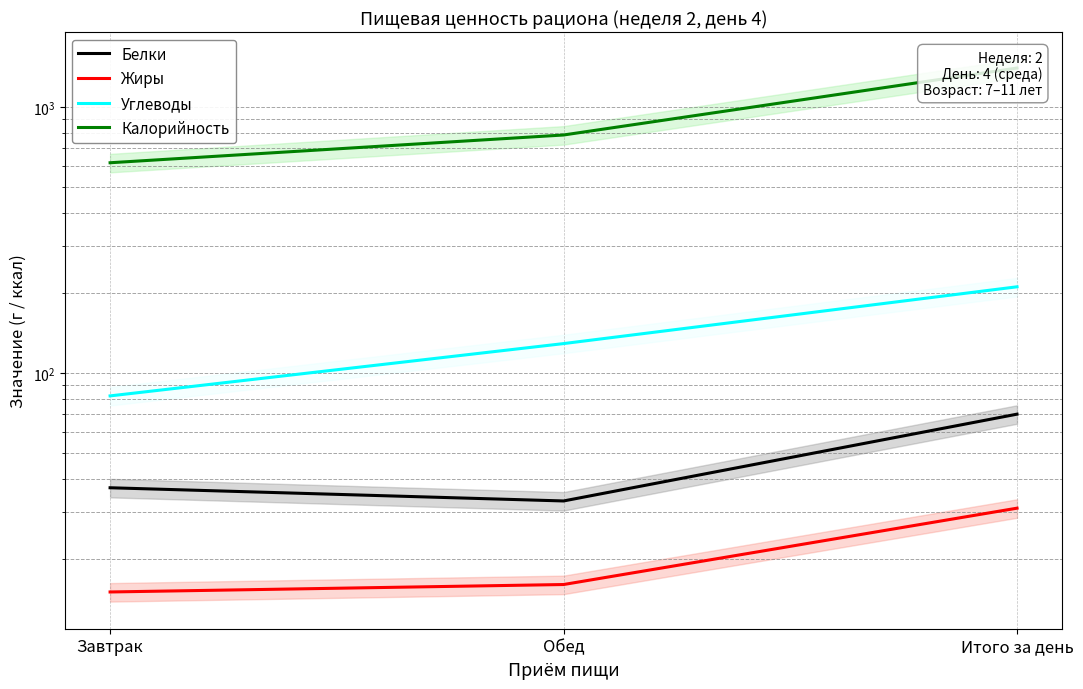

How many values in the Углеводы series exceed 129?

1